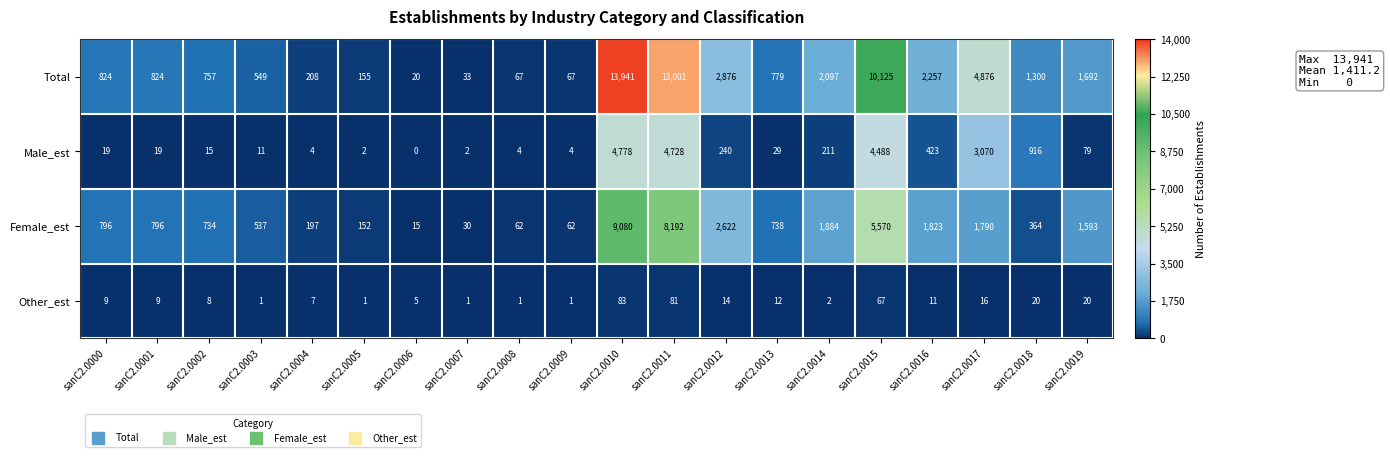

Which category has the highest value across all series?

sanC2.0010